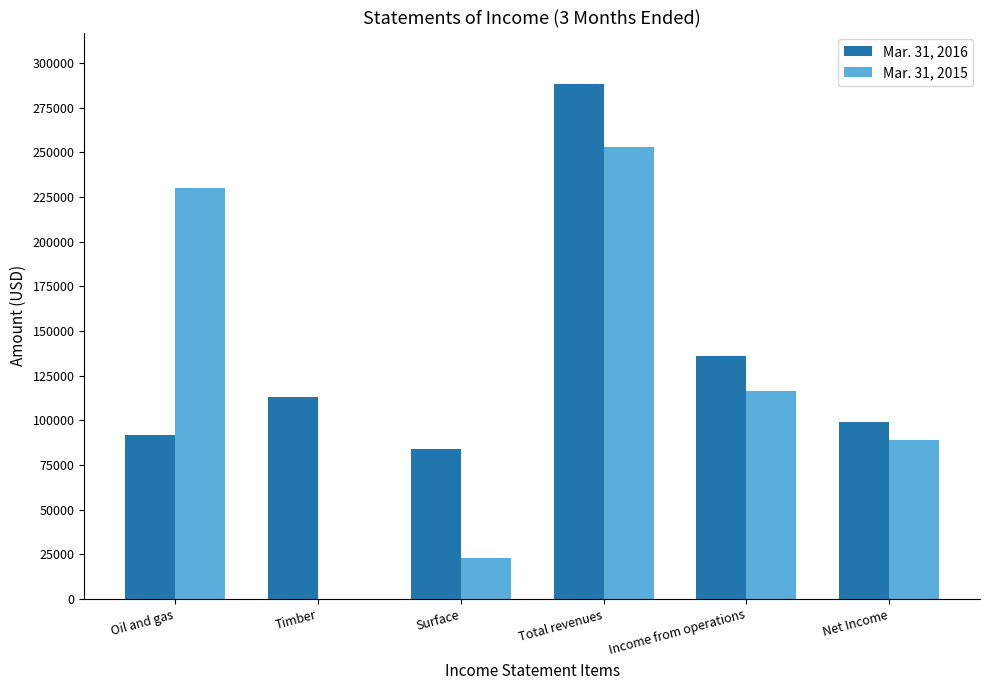

Read the Mar. 31, 2016 value at Surface.

83752